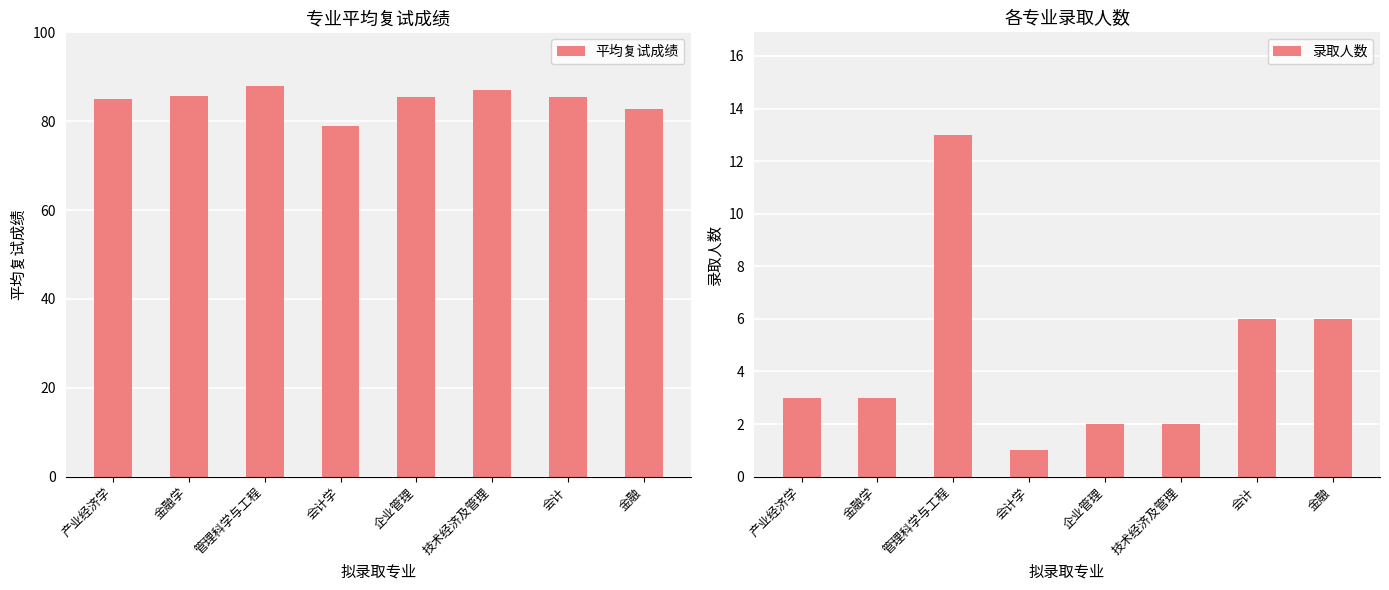

What are all the series names shown in the legend?

平均复试成绩, 录取人数